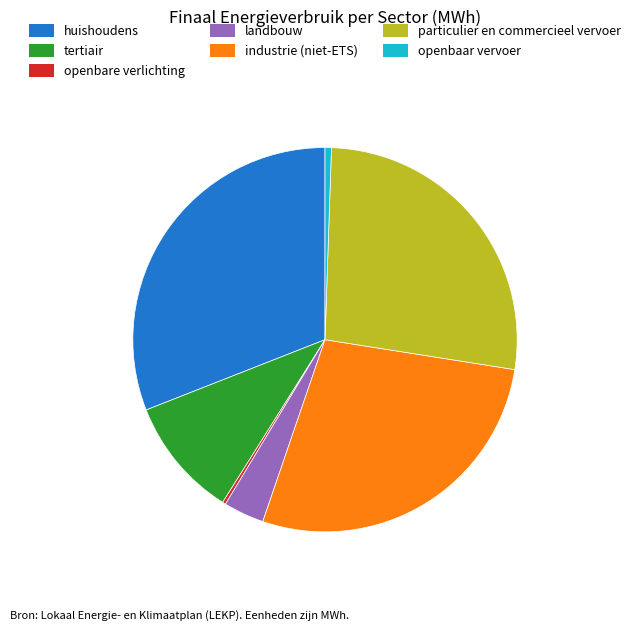

Which has a higher value, landbouw or huishoudens?

huishoudens